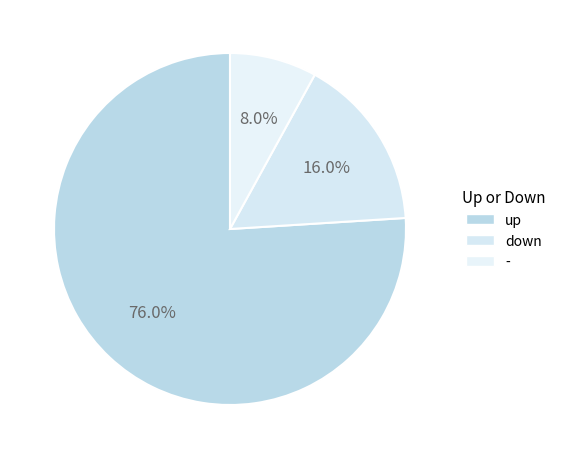

Which category has the biggest portion of the pie?

up